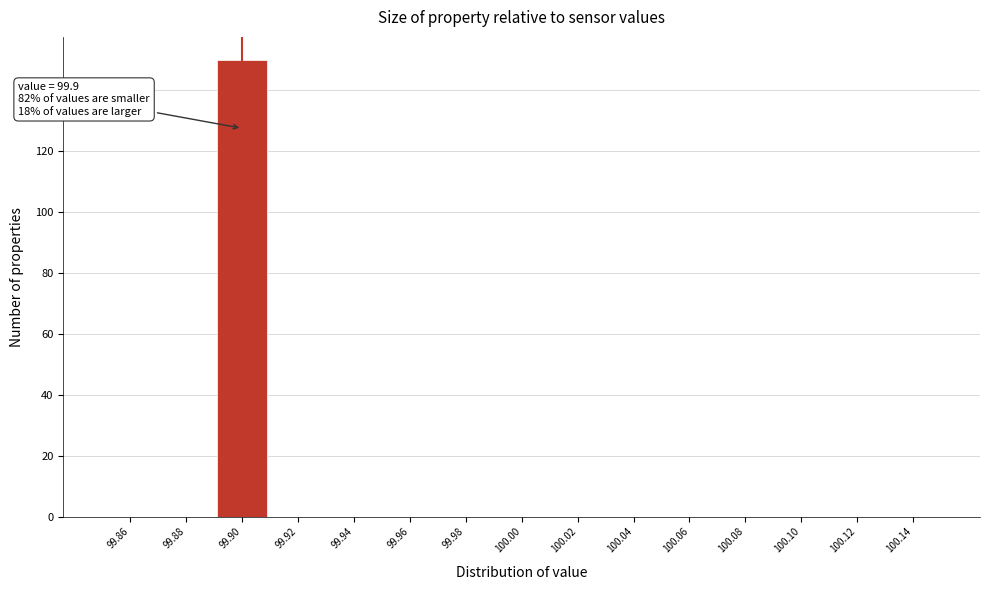

Which range on the x-axis has the tallest bar?

99.89 to 99.91